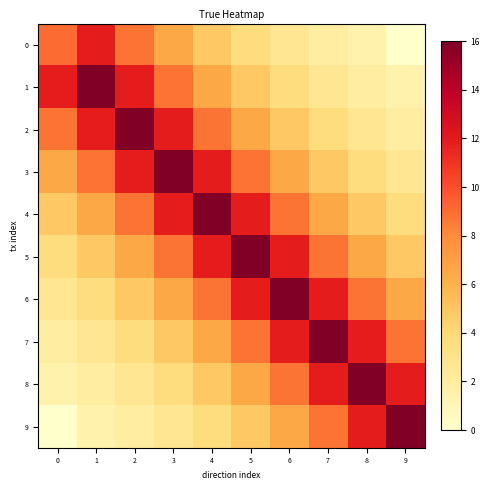

Reading left to right, list all the values displayed in this chart.

0: 0=9.0	1=11.9	2=8.8	3=6.5	4=4.8	5=3.6	6=2.6	7=2.0	8=1.5	9=0.0
1: 0=11.9	1=16.0	2=11.9	3=8.8	4=6.5	5=4.8	6=3.6	7=2.6	8=2.0	9=1.5
2: 0=8.8	1=11.9	2=16.0	3=11.9	4=8.8	5=6.5	6=4.8	7=3.6	8=2.6	9=2.0
3: 0=6.5	1=8.8	2=11.9	3=16.0	4=11.9	5=8.8	6=6.5	7=4.8	8=3.6	9=2.6
4: 0=4.8	1=6.5	2=8.8	3=11.9	4=16.0	5=11.9	6=8.8	7=6.5	8=4.8	9=3.6
5: 0=3.6	1=4.8	2=6.5	3=8.8	4=11.9	5=16.0	6=11.9	7=8.8	8=6.5	9=4.8
6: 0=2.6	1=3.6	2=4.8	3=6.5	4=8.8	5=11.9	6=16.0	7=11.9	8=8.8	9=6.5
7: 0=2.0	1=2.6	2=3.6	3=4.8	4=6.5	5=8.8	6=11.9	7=16.0	8=11.9	9=8.8
8: 0=1.5	1=2.0	2=2.6	3=3.6	4=4.8	5=6.5	6=8.8	7=11.9	8=16.0	9=11.9
9: 0=0.0	1=1.5	2=2.0	3=2.6	4=3.6	5=4.8	6=6.5	7=8.8	8=11.9	9=16.0